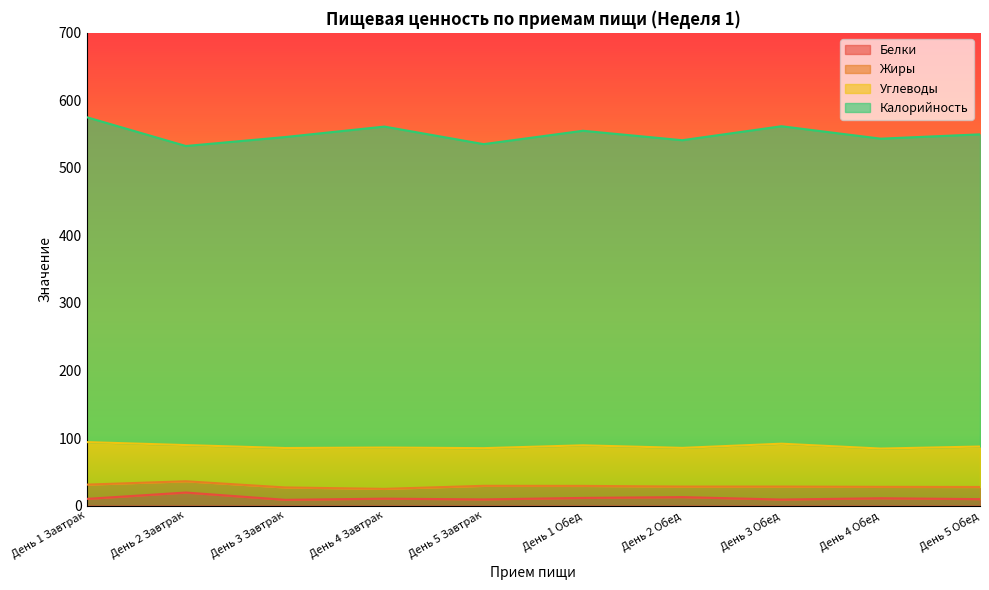

Reading right to left, extract all data points from this chart.

Белки: 9.5	10.8	8.9	12.5	11.3	9.1	10.2	8.5	19.3	9.8
Жиры: 18.0	16.9	19.2	15.6	17.8	20.1	14.5	18.3	16.7	21.1
Углеводы: 59.9	56.7	63.5	57.3	60.1	55.8	61.2	58.4	53.6	63.0
Калорийность: 462.3	458.9	470.1	455.6	465.8	450.2	475.3	460.5	442.9	481.2